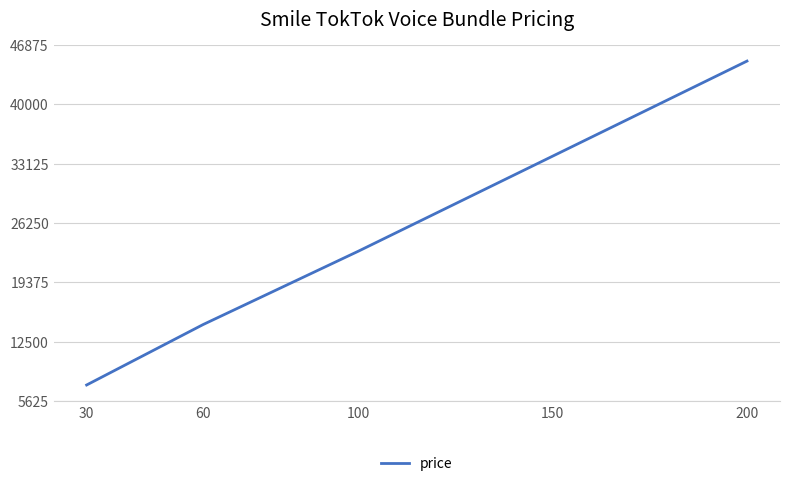

At which category does the chart reach its minimum across all series?

30